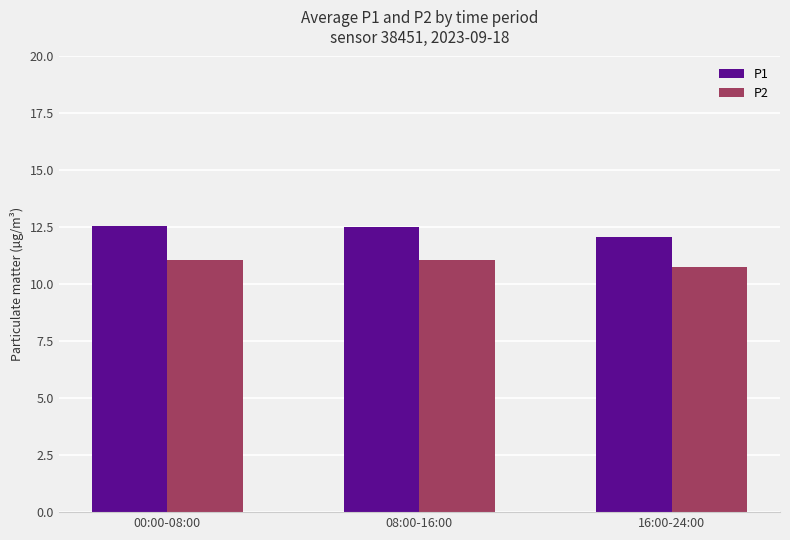

True or false: P2 has a value of 10.8 at 16:00-24:00.

True